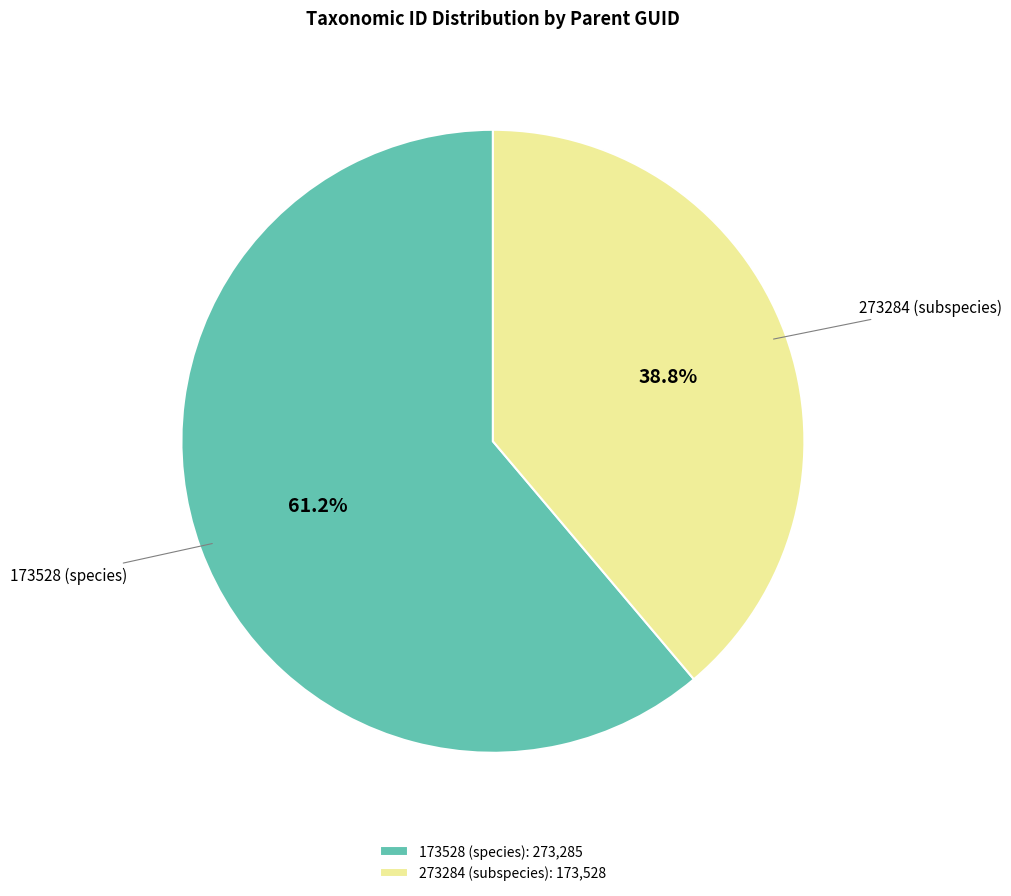

Which has a higher value, 273284 (subspecies) or 173528 (species)?

173528 (species)